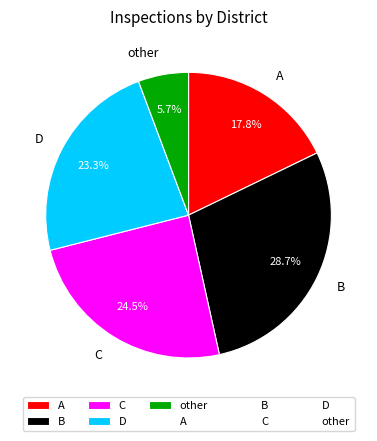

What portion of the pie excludes C?

75.5%